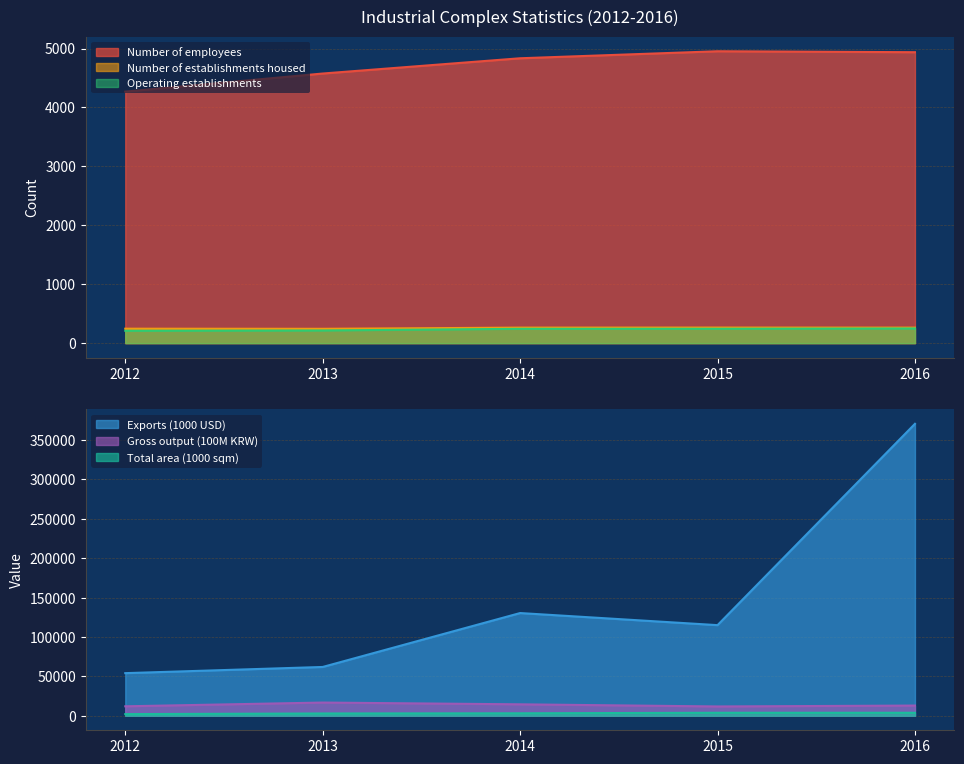

At which label does Operating establishments reach its peak?

2016